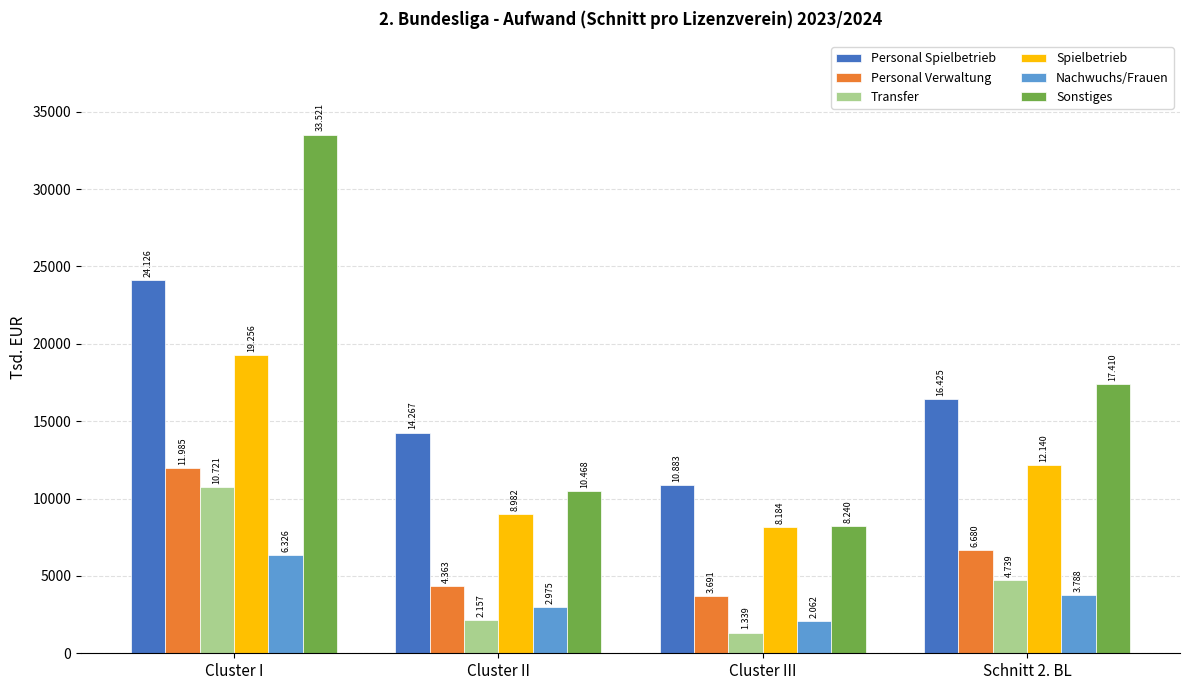

Reading left to right, transcribe all the data shown in this chart.

Personal Spielbetrieb: 24126	14267	10883	16425
Personal Verwaltung: 11985	4363	3691	6680
Transfer: 10721	2157	1339	4739
Spielbetrieb: 19256	8982	8184	12140
Nachwuchs/Frauen: 6326	2975	2062	3788
Sonstiges: 33521	10468	8240	17410